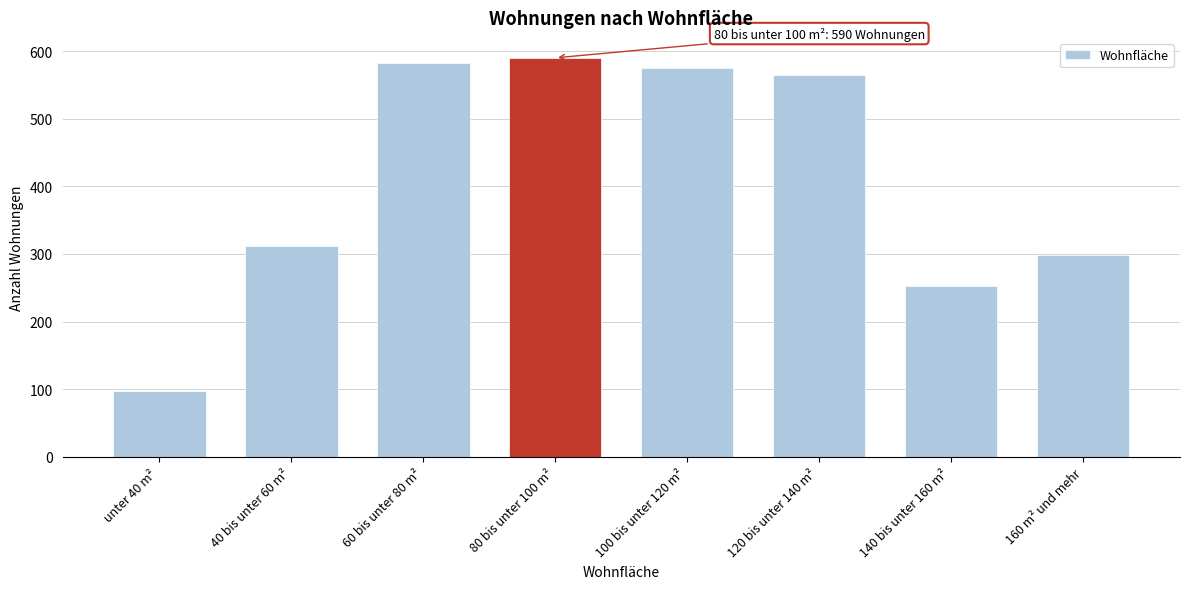

Reading left to right, what are all the values shown in this chart?

97	312	583	590	575	565	253	298